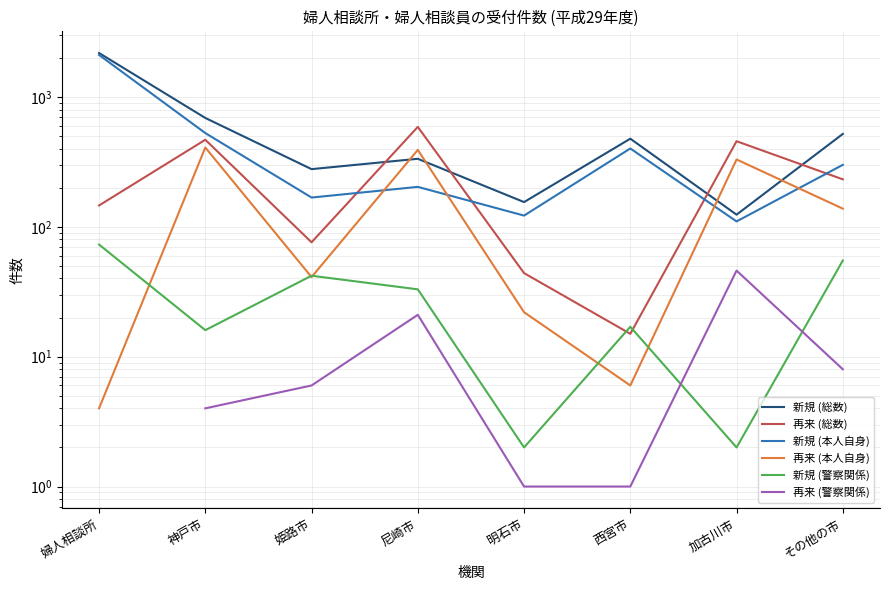

How many lines are shown in the chart?

6